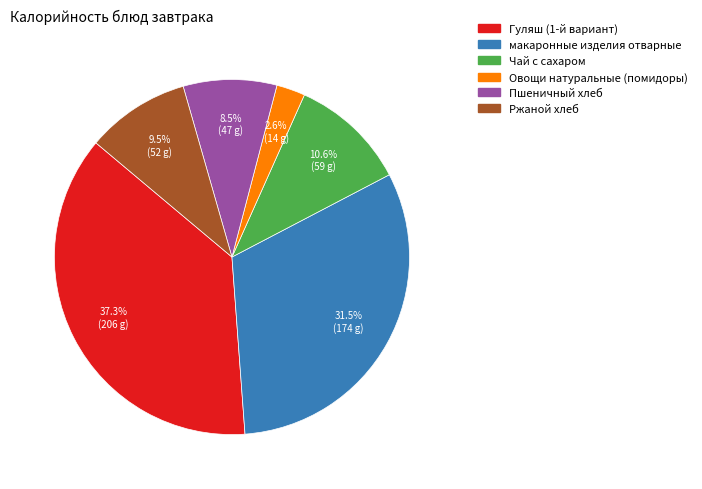

Do Чай с сахаром and Ржаной хлеб together represent more than half of the pie?

No